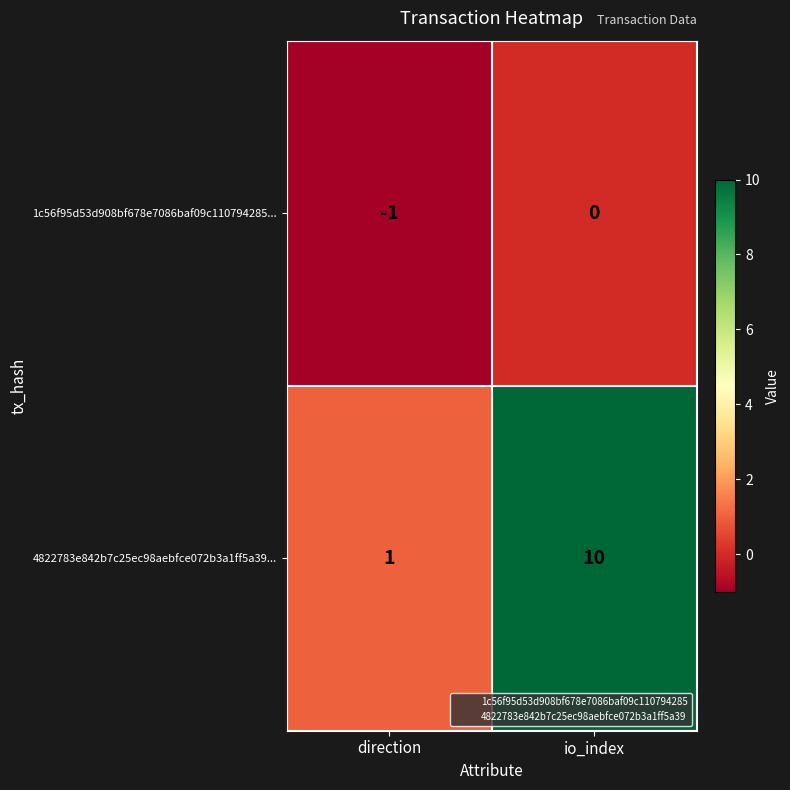

Which label corresponds to the largest value in the chart?

io_index